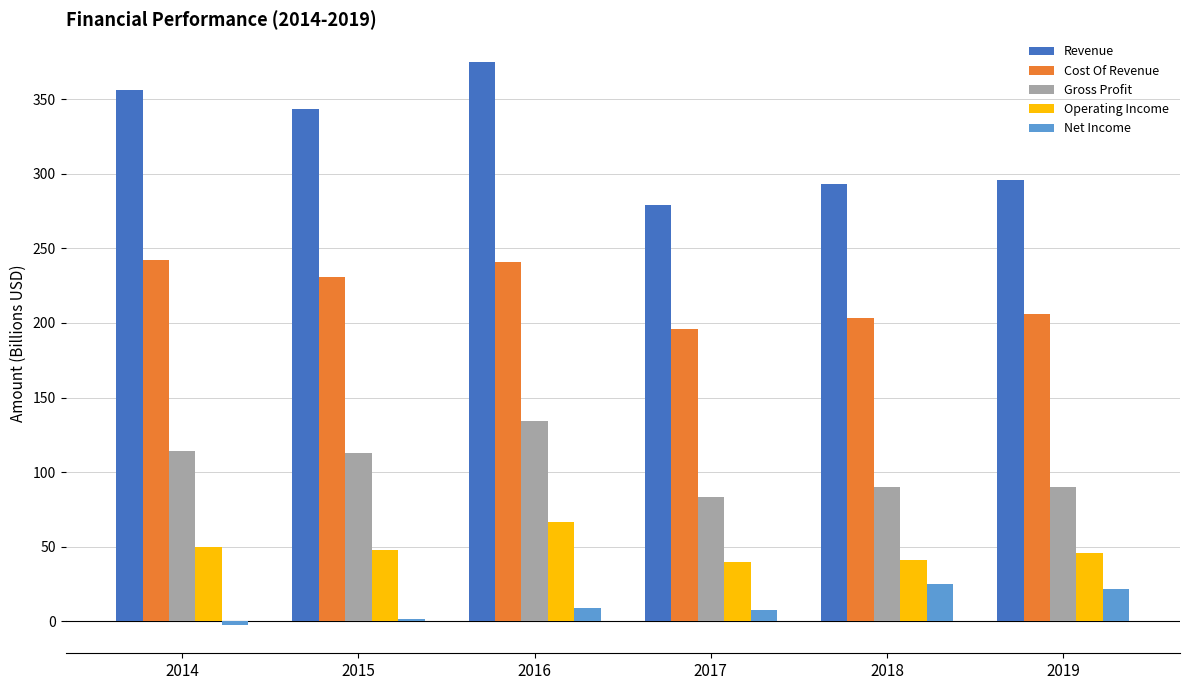

How many data points in Revenue are above 343?

3